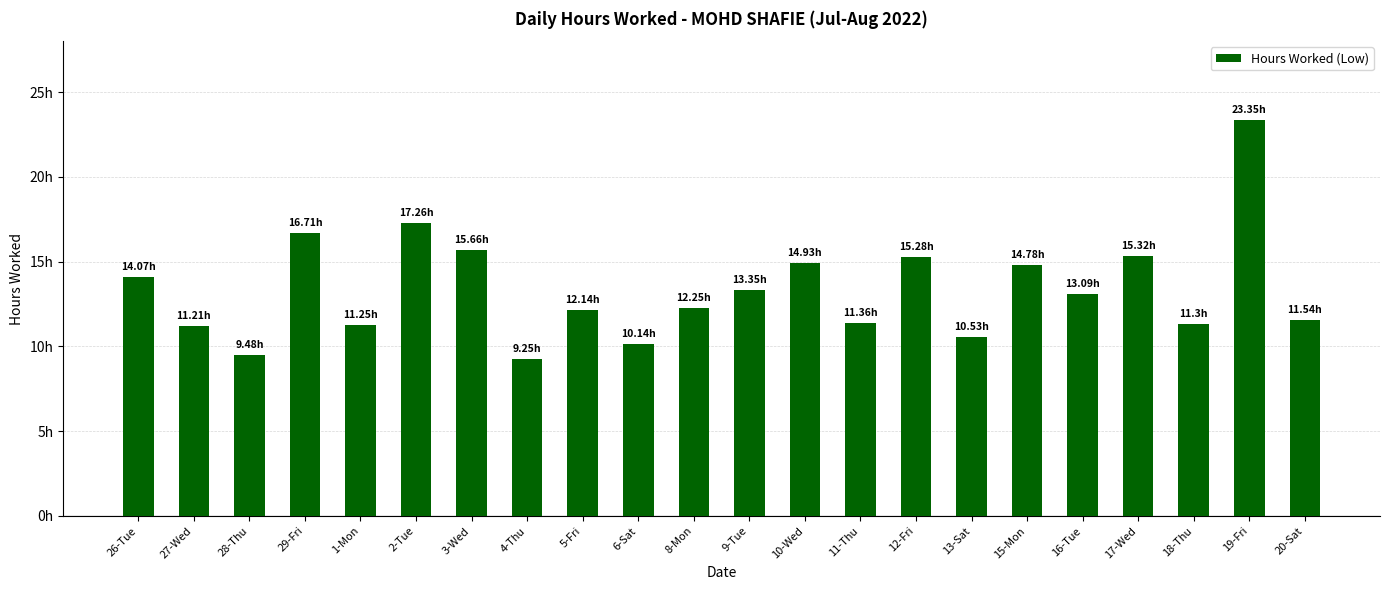

What is the value of the 11th bar from the left?

12.2